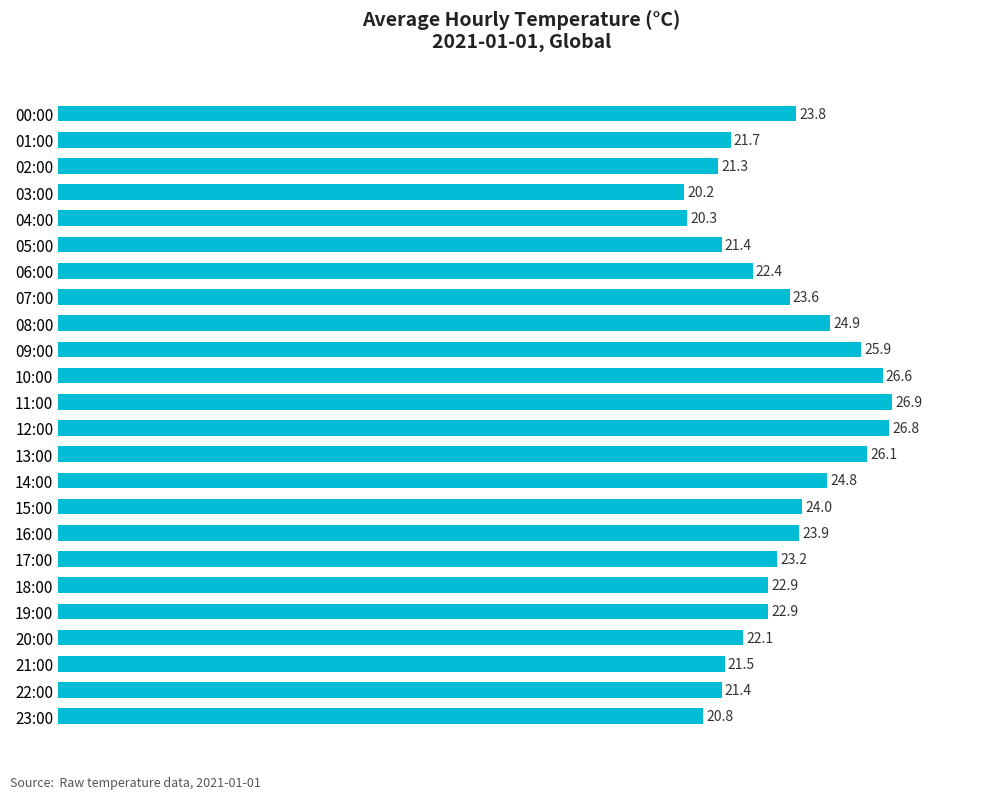

What is the minimum value shown in the chart?

20.2